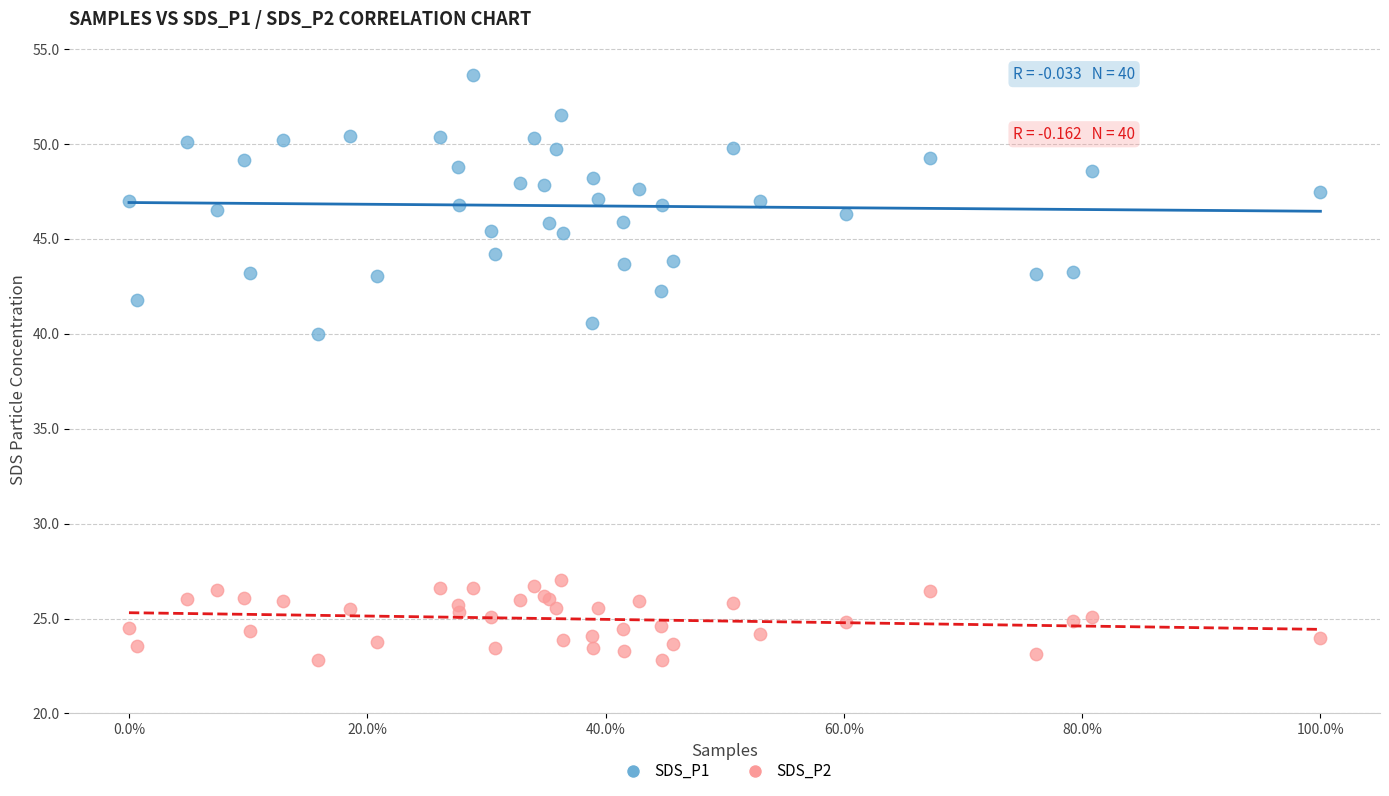

Across all series, what Y value is closest to 38?

40.0